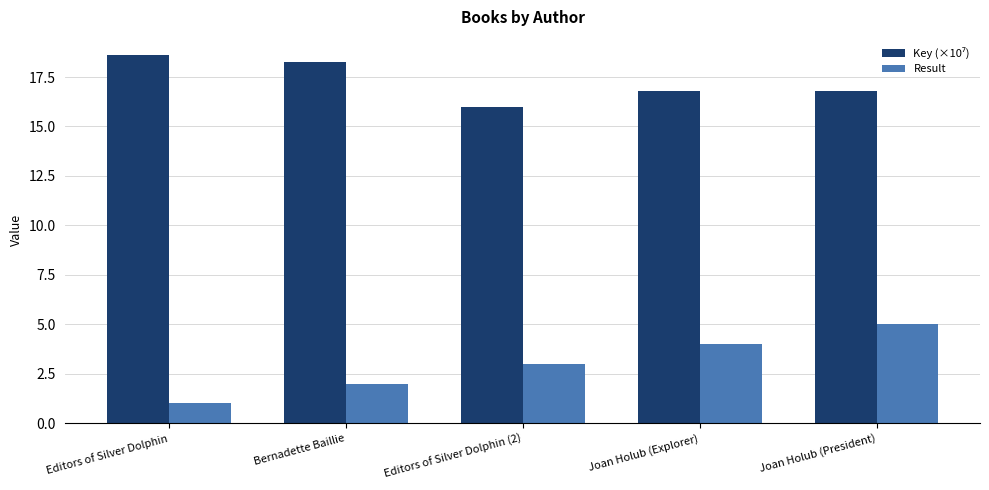

List the labels in order of Result value, smallest first.

Editors of Silver Dolphin, Bernadette Baillie, Editors of Silver Dolphin (2), Joan Holub (Explorer), Joan Holub (President)